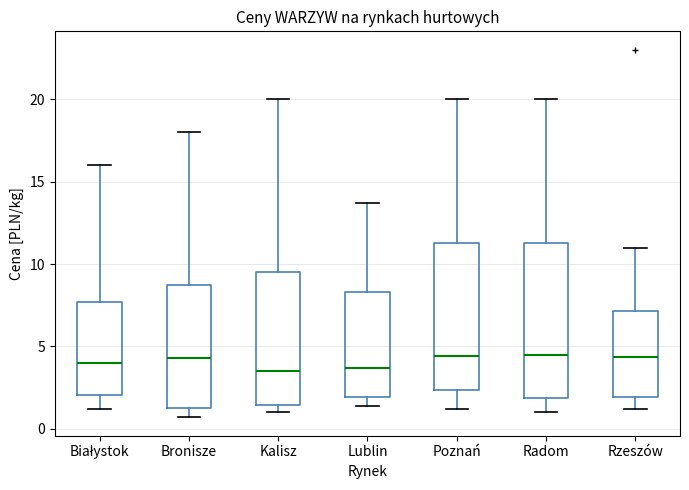

Where is the upper edge of the box for Radom on the y-axis? The values are not printed on the chart, so give them approximately, as read against the axis.

11.5